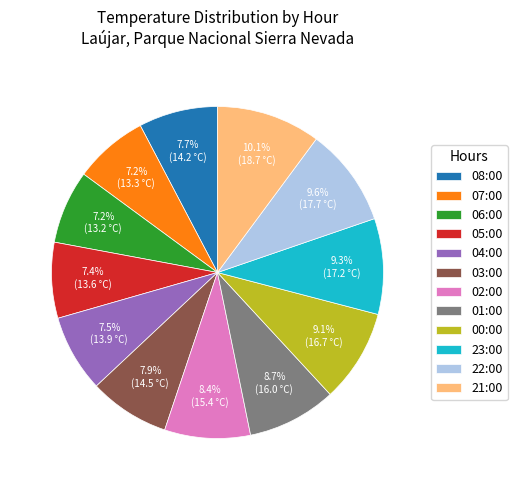

Between 01:00 and 05:00, which is larger?

01:00